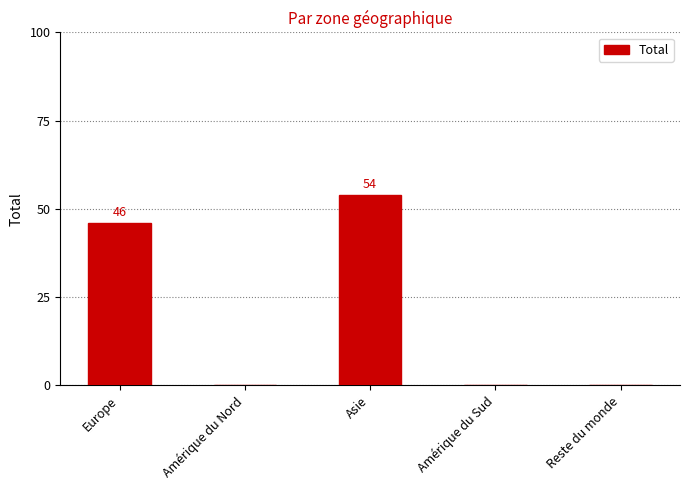

Which category has the highest value across all series?

Asie